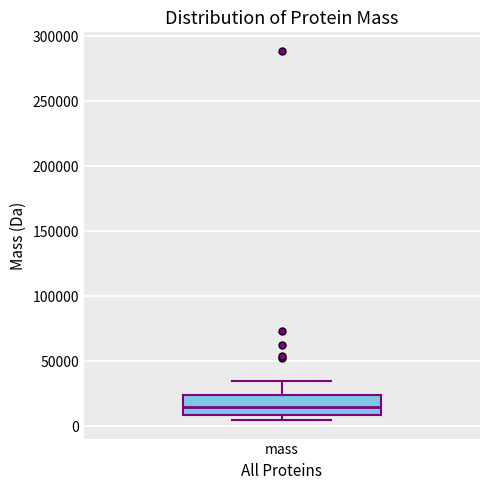

Where does the median line of the box for mass sit on the y-axis? The values are not printed on the chart, so give them approximately, as read against the axis.

15000